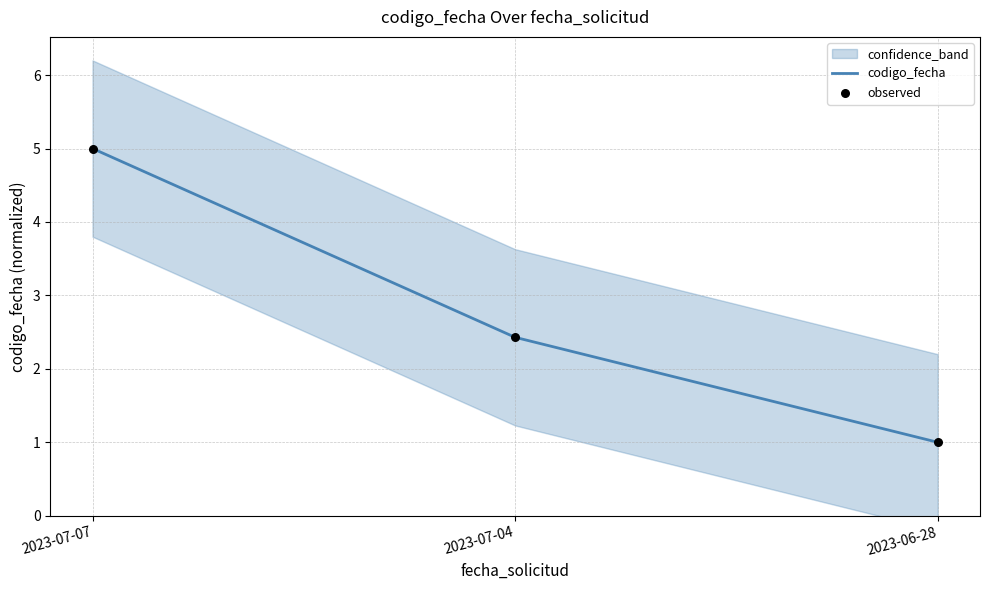

At which category is the sum across all series the highest?

2023-07-07